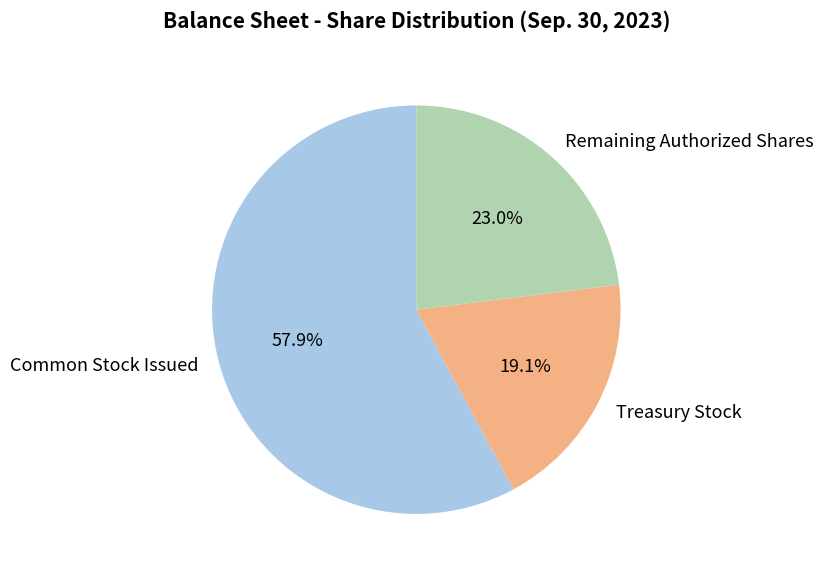

How many segments does this pie chart have?

3